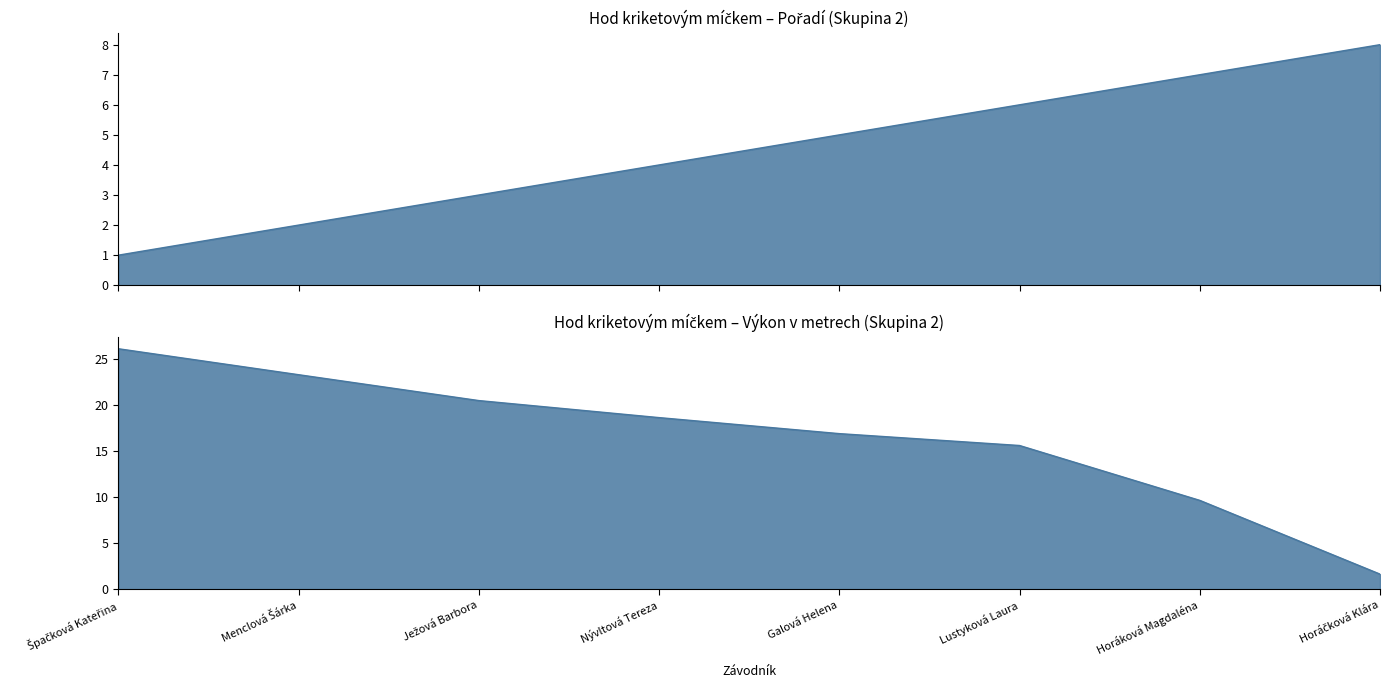

Reading left to right, list all the values displayed in this chart.

Pořadí: 1.0	2.0	3.0	4.0	5.0	6.0	7.0	8.0
Výkon: 26.1	23.3	20.5	18.6	16.9	15.6	9.7	1.6